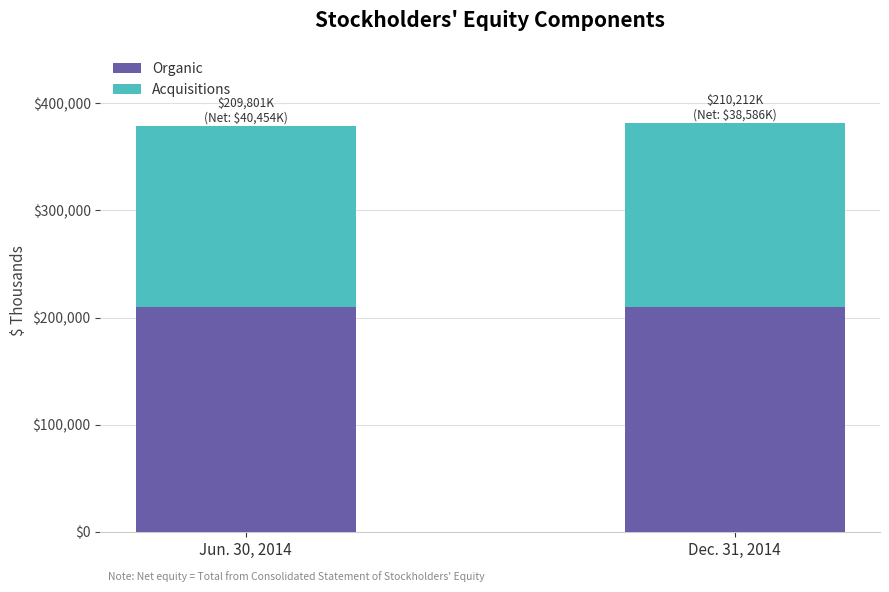

What is the total value across all series at Jun. 30, 2014?

379148